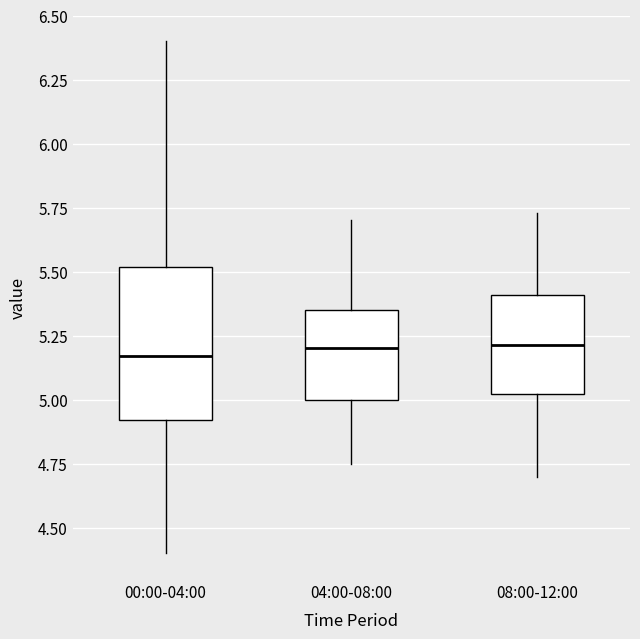

Comparing the boxes themselves (not the whiskers), which one is the tallest?

00:00-04:00